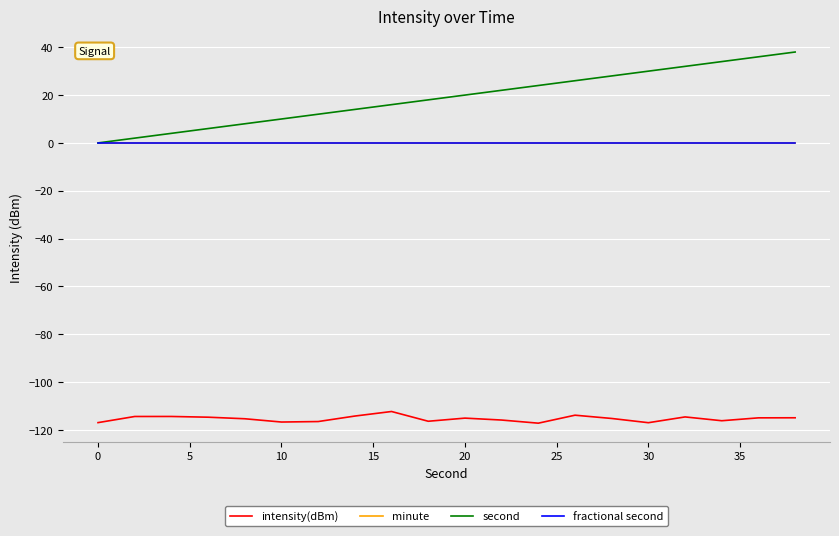

Does the chart have visible grid lines?

Yes